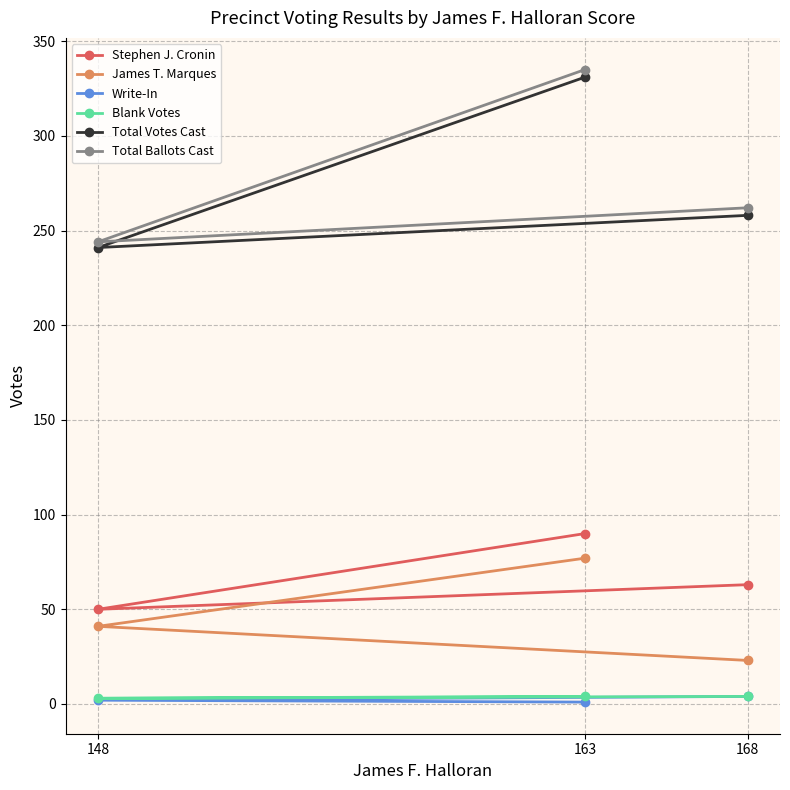

Count the number of categories in the chart.

3